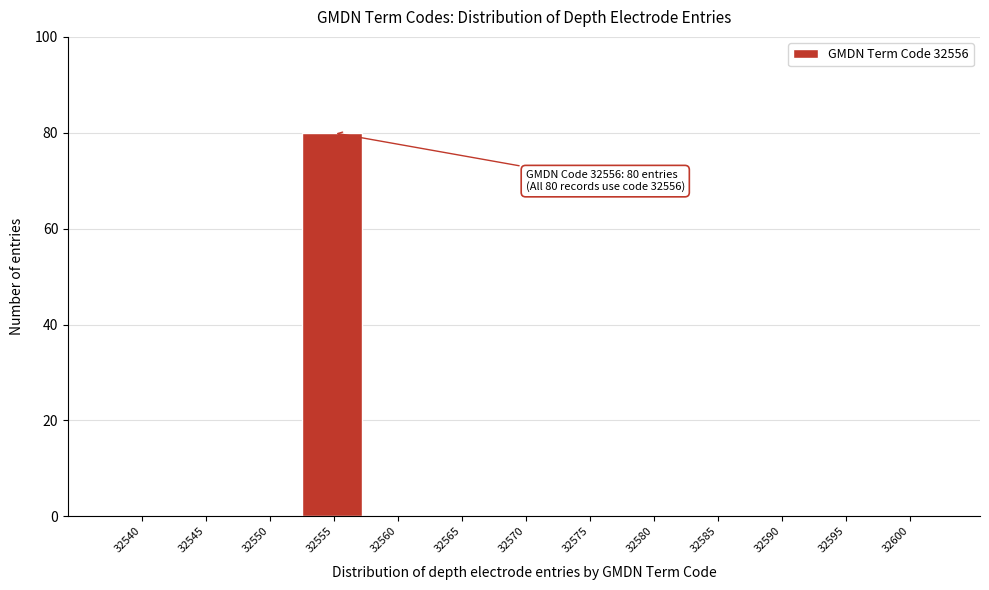

Reading left to right, extract all data points from this chart.

32540=0	32545=0	32550=0	32555=80	32560=0	32565=0	32570=0	32575=0	32580=0	32585=0	32590=0	32595=0	32600=0